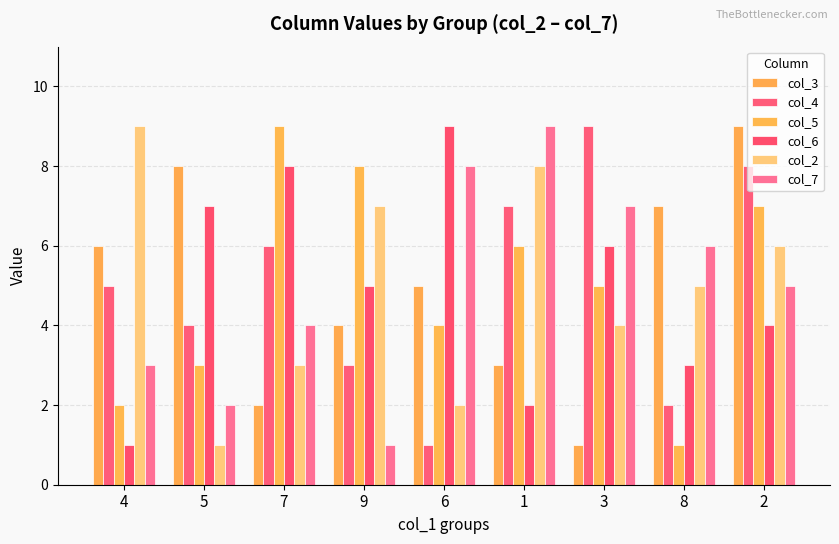

List the series in order of their peak value, highest first.

col_3, col_4, col_5, col_6, col_2, col_7